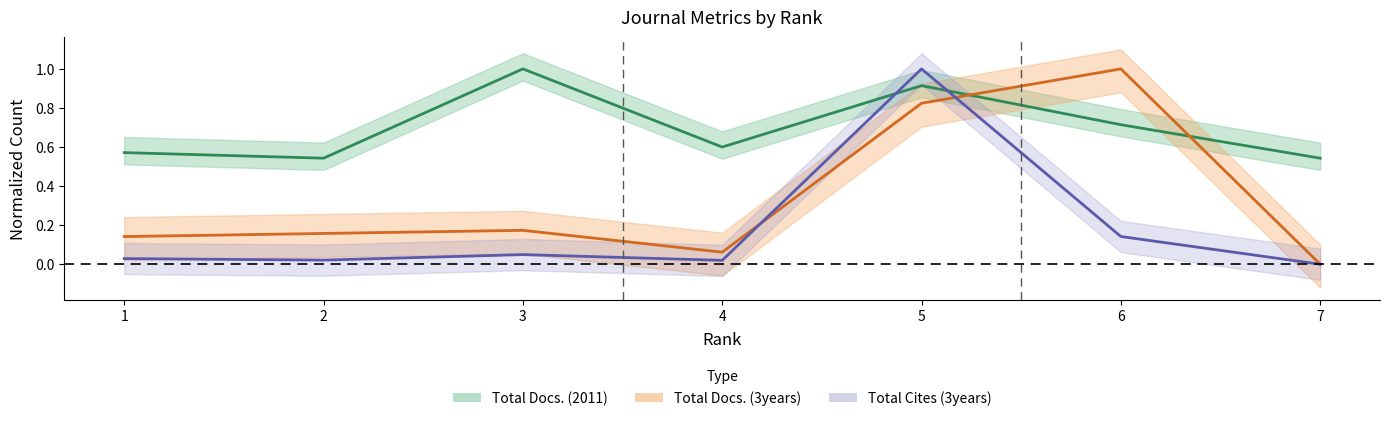

At which category does the chart reach its minimum across all series?

7